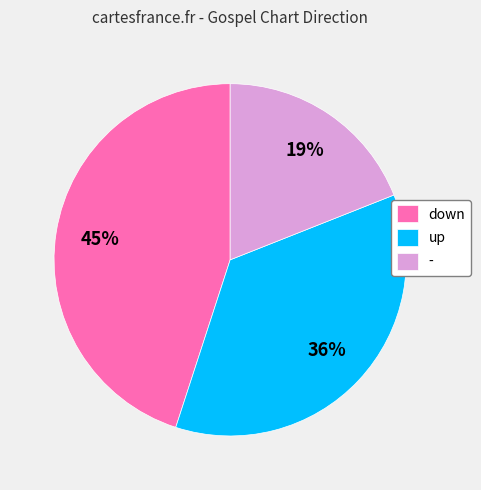

Is there any slice that represents more than half of the pie?

No